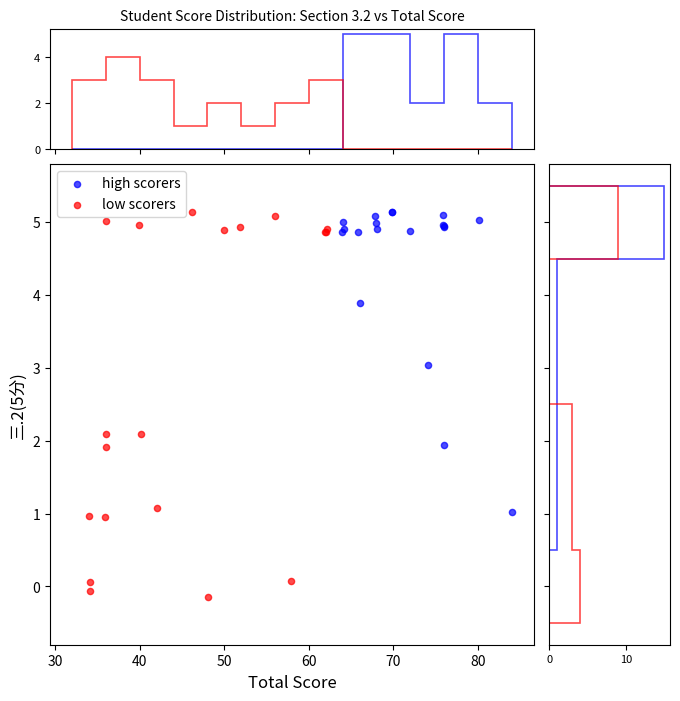

Which series reaches the minimum Y coordinate?

low scorers